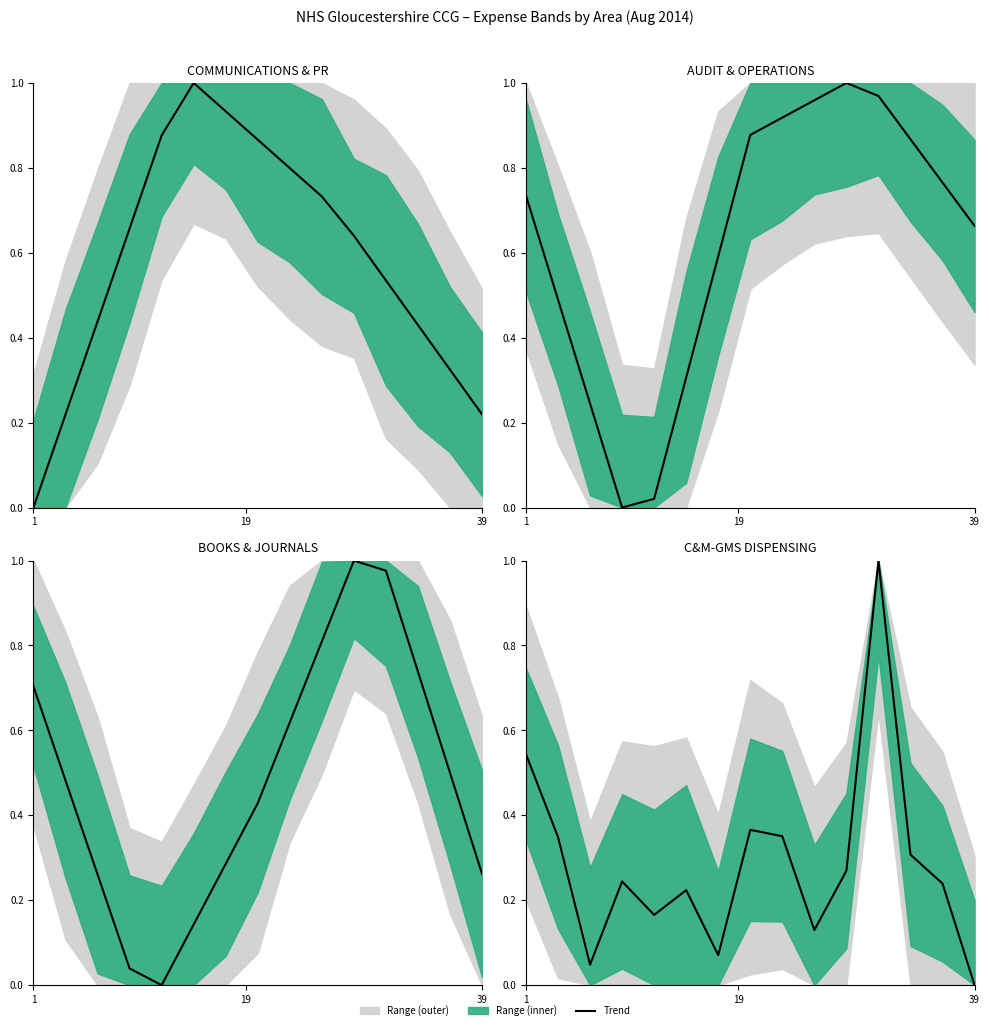

How many positive values are there?

14